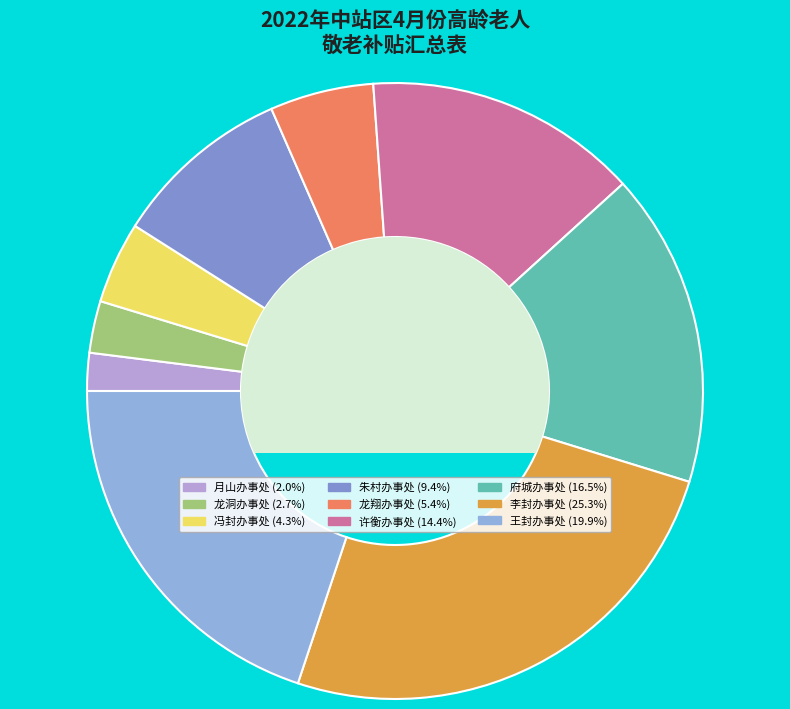

The 月山办事处 slice represents 2% of the pie. True or false?

True